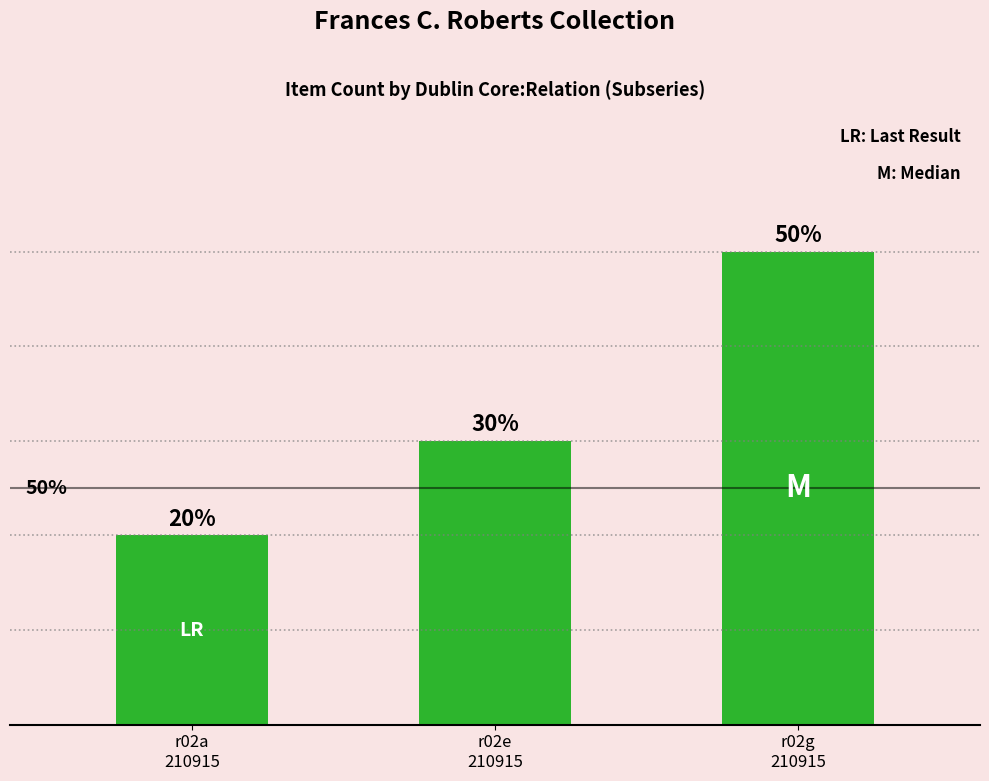

Rank the categories by value from lowest to highest.

r02a
210915, r02e
210915, r02g
210915